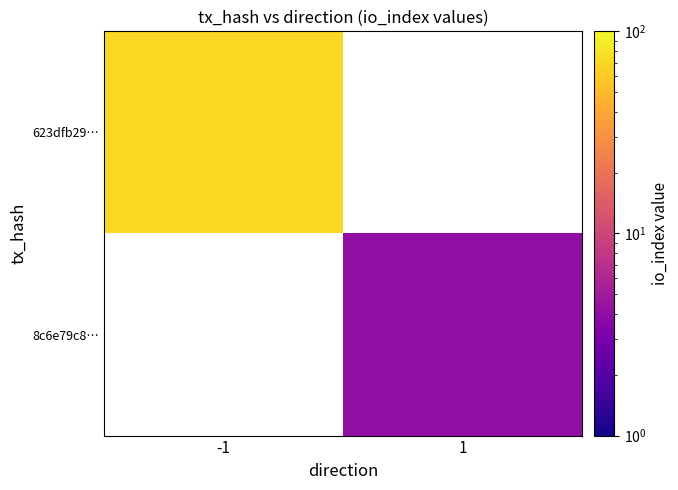

Which category has the lowest value across all series?

1